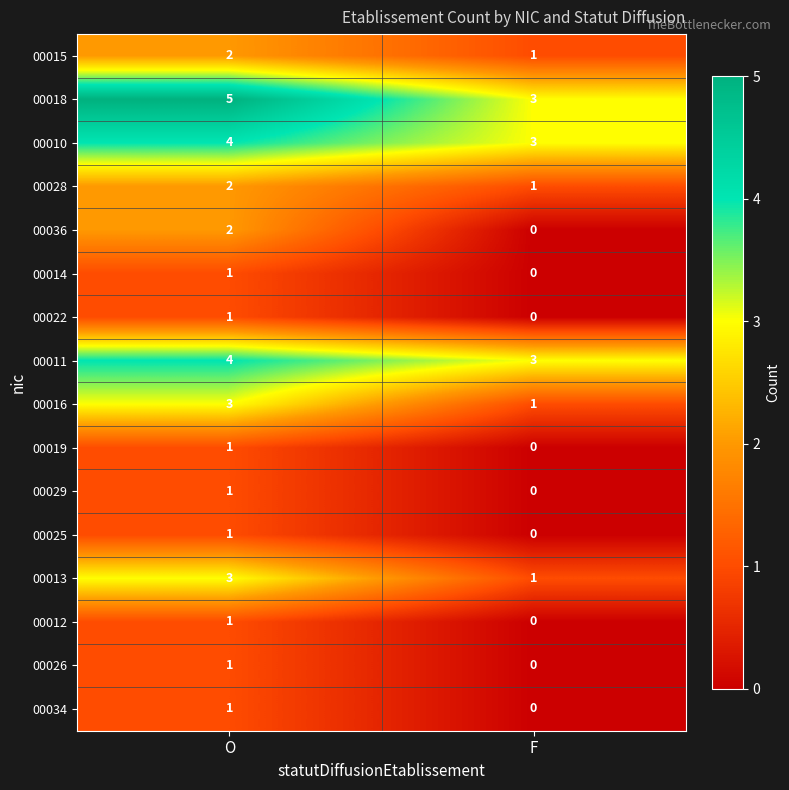

Which category has the lowest value across all series?

F